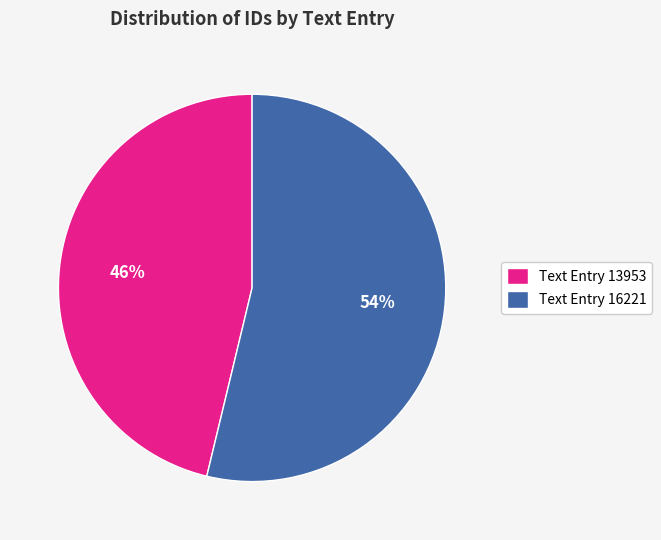

To the nearest percent, what is the difference between the largest and smallest slice percentages?

8%